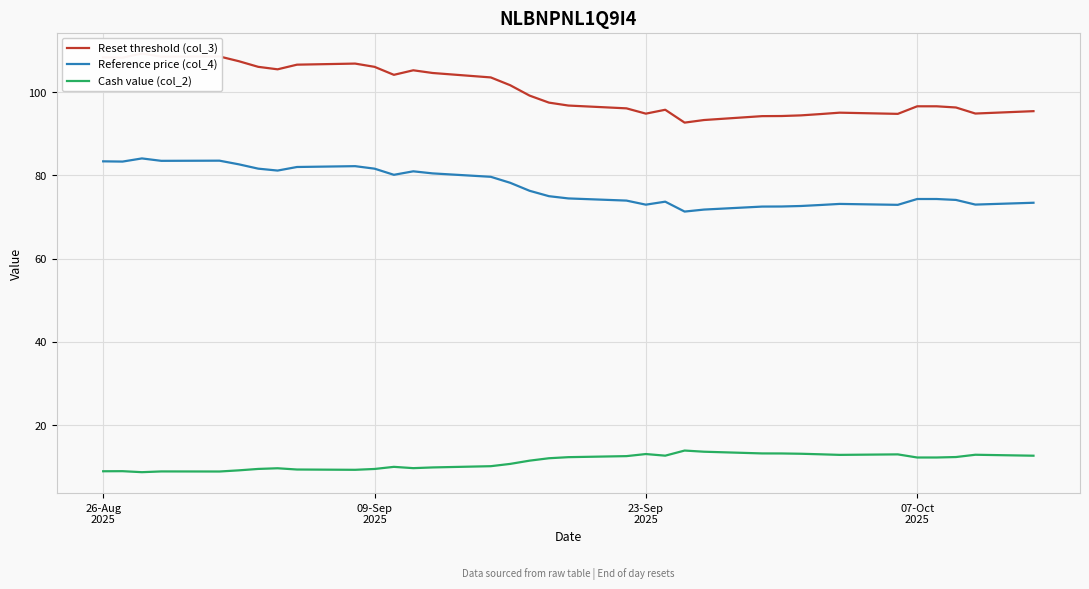

What is the maximum value for Cash value (col_2)?

13.8